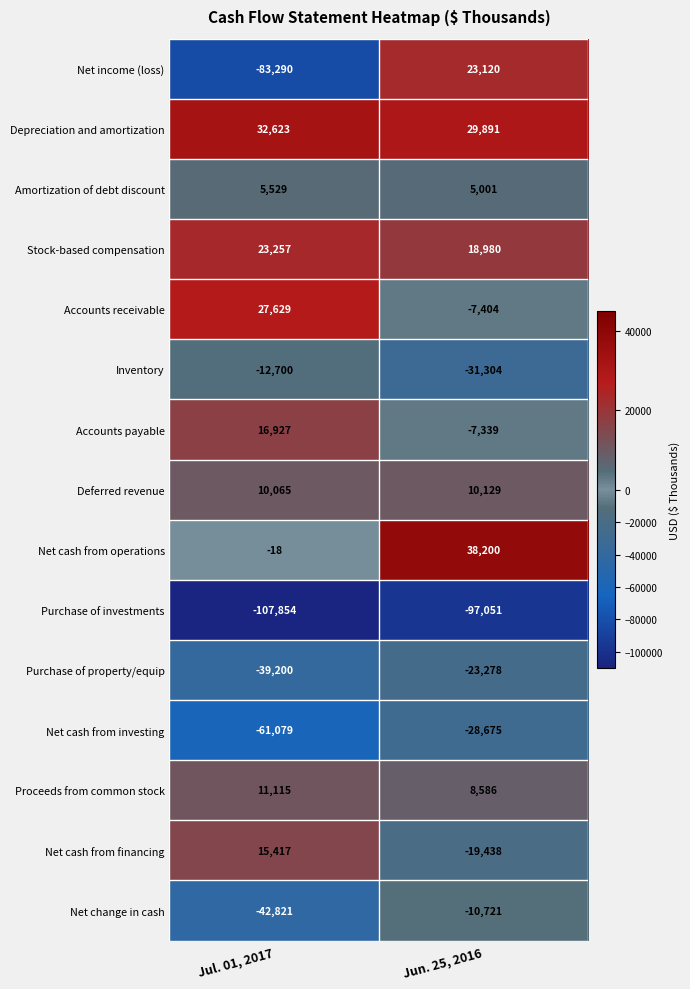

Reading right to left, extract all data points from this chart.

Net income (loss): 23120	-83290
Depreciation and amortization: 29891	32623
Amortization of debt discount: 5001	5529
Stock-based compensation: 18980	23257
Accounts receivable: -7404	27629
Inventory: -31304	-12700
Accounts payable: -7339	16927
Deferred revenue: 10129	10065
Net cash from operations: 38200	-18
Purchase of investments: -97051	-107854
Purchase of property/equip: -23278	-39200
Net cash from investing: -28675	-61079
Proceeds from common stock: 8586	11115
Net cash from financing: -19438	15417
Net change in cash: -10721	-42821